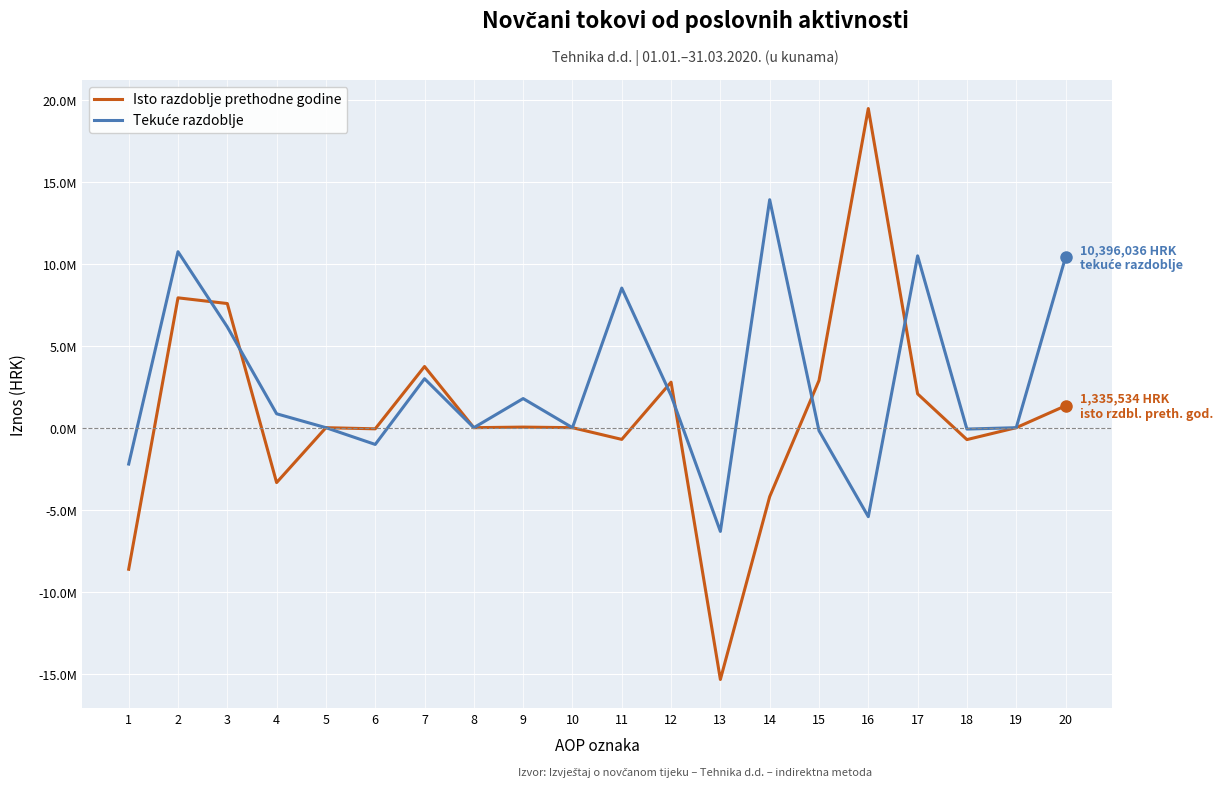

Which series changed the most between 1 and 3?

Isto razdoblje prethodne godine